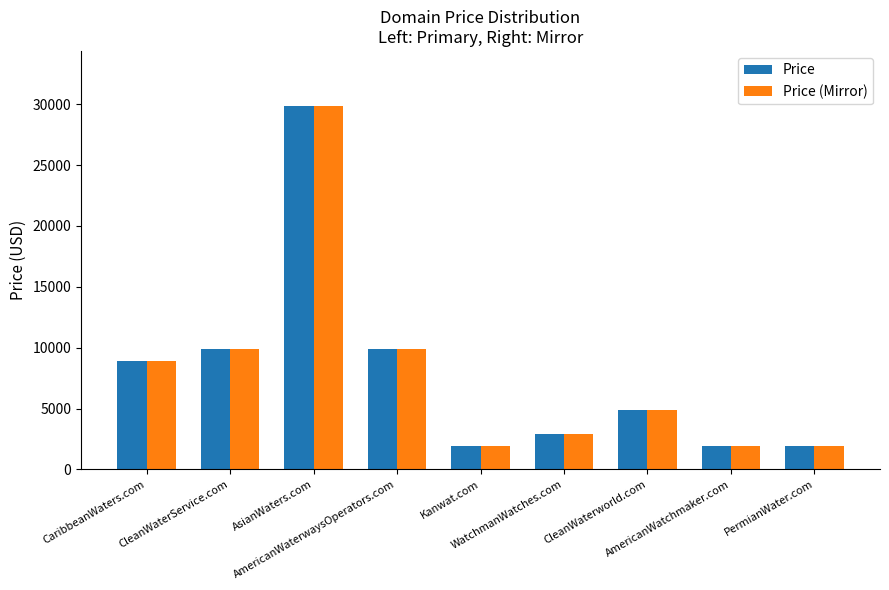

What is the lowest value of the Price series?

1888